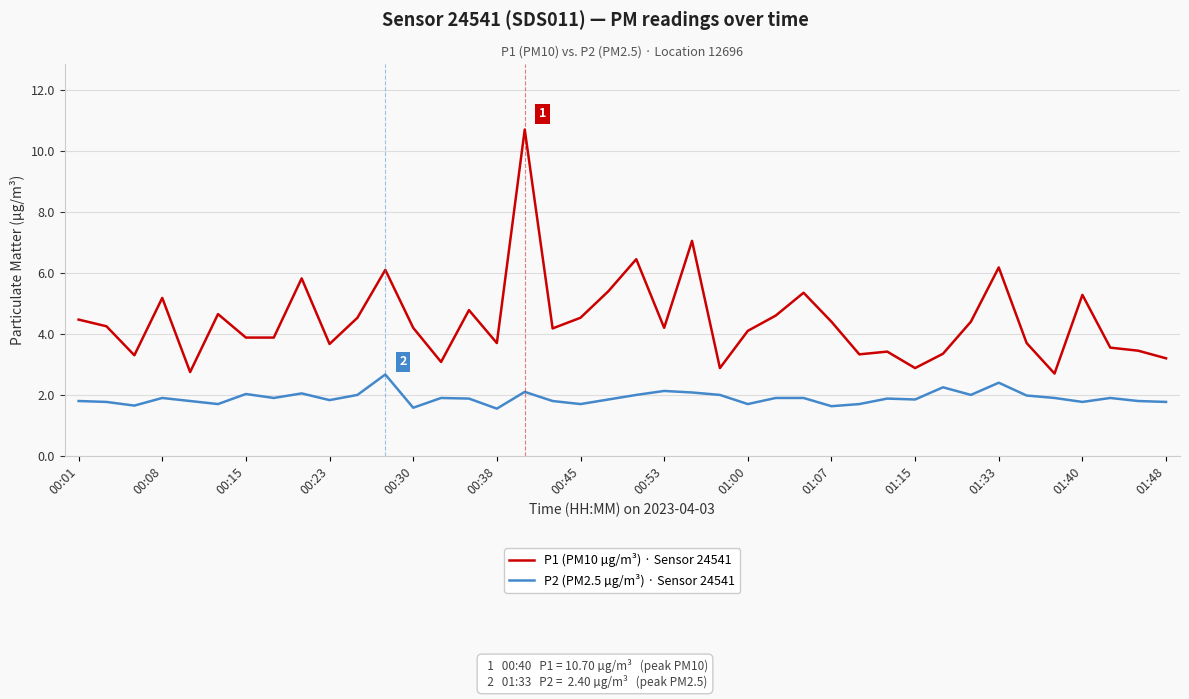

How many lines are shown in the chart?

2